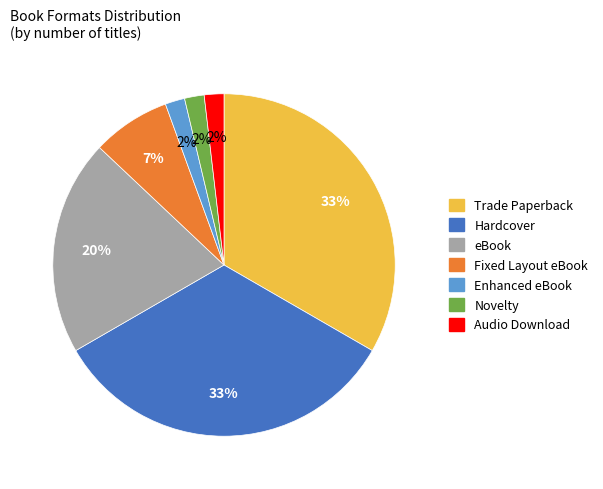

Is it true that Hardcover is 48% of the pie?

False